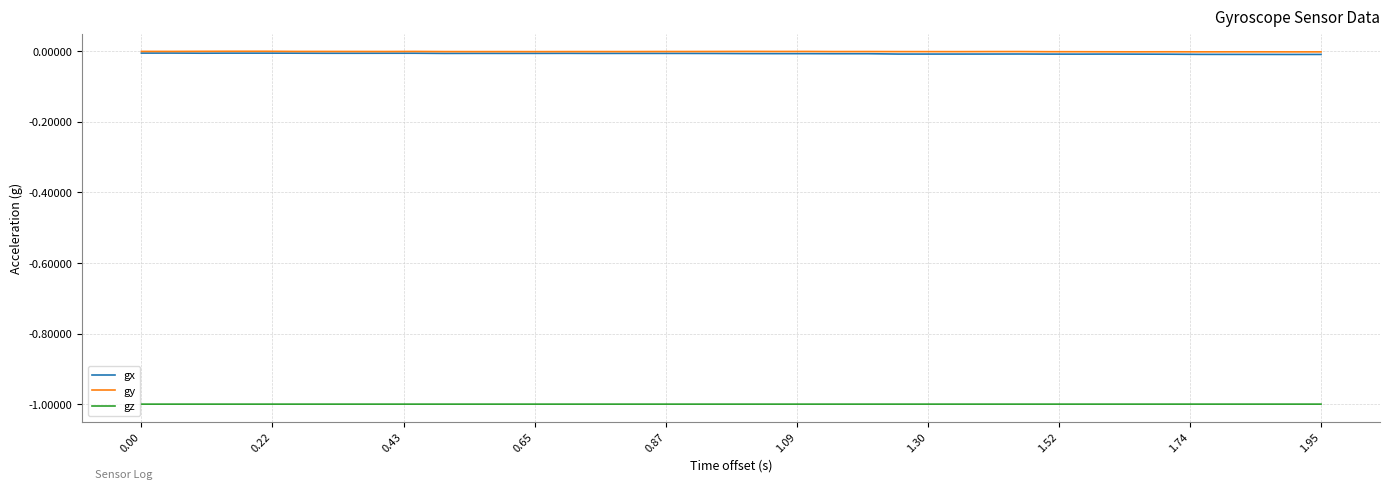

What is the smallest value displayed?

-1.0